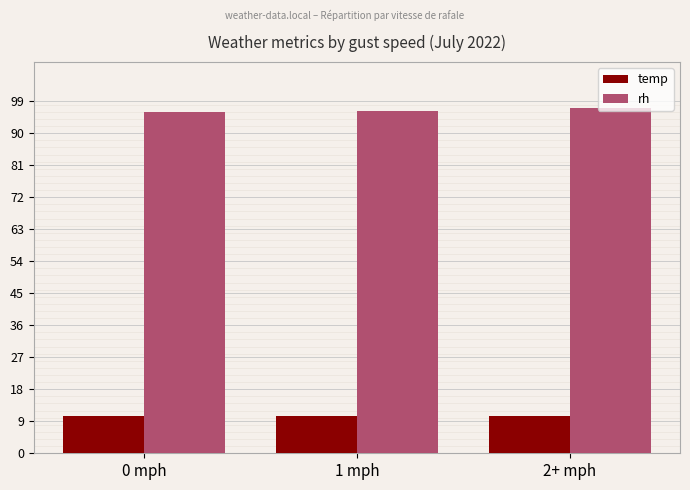

Rank the series by their average value, from highest to lowest.

rh, temp